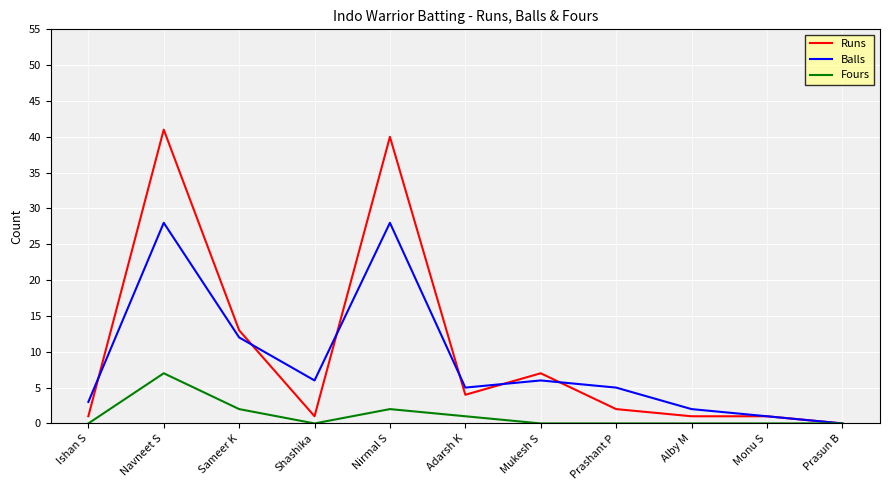

What is the sum of all Fours values?

12